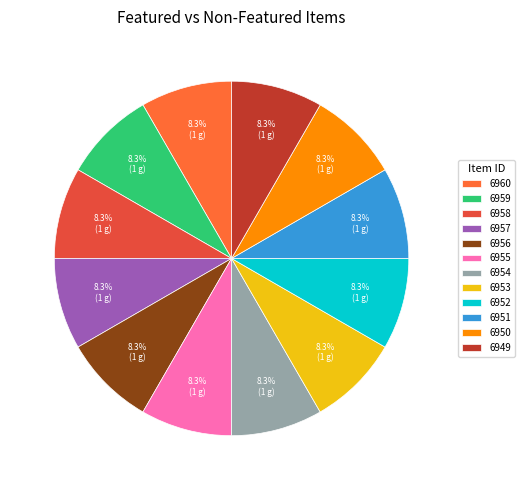

Count the number of slices in the pie.

12